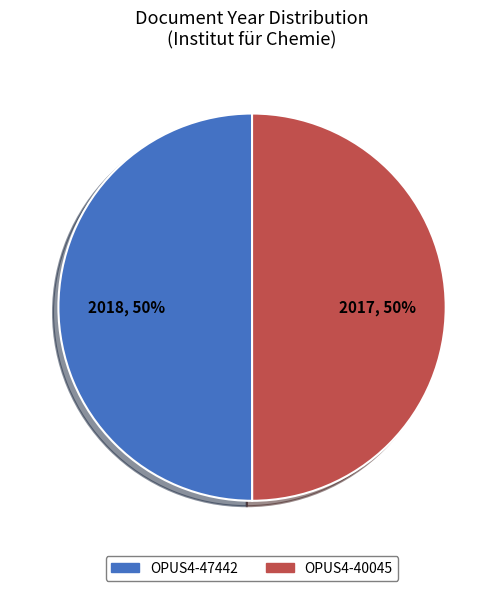

Do OPUS4-40045 and OPUS4-47442 together represent more than half of the pie?

Yes